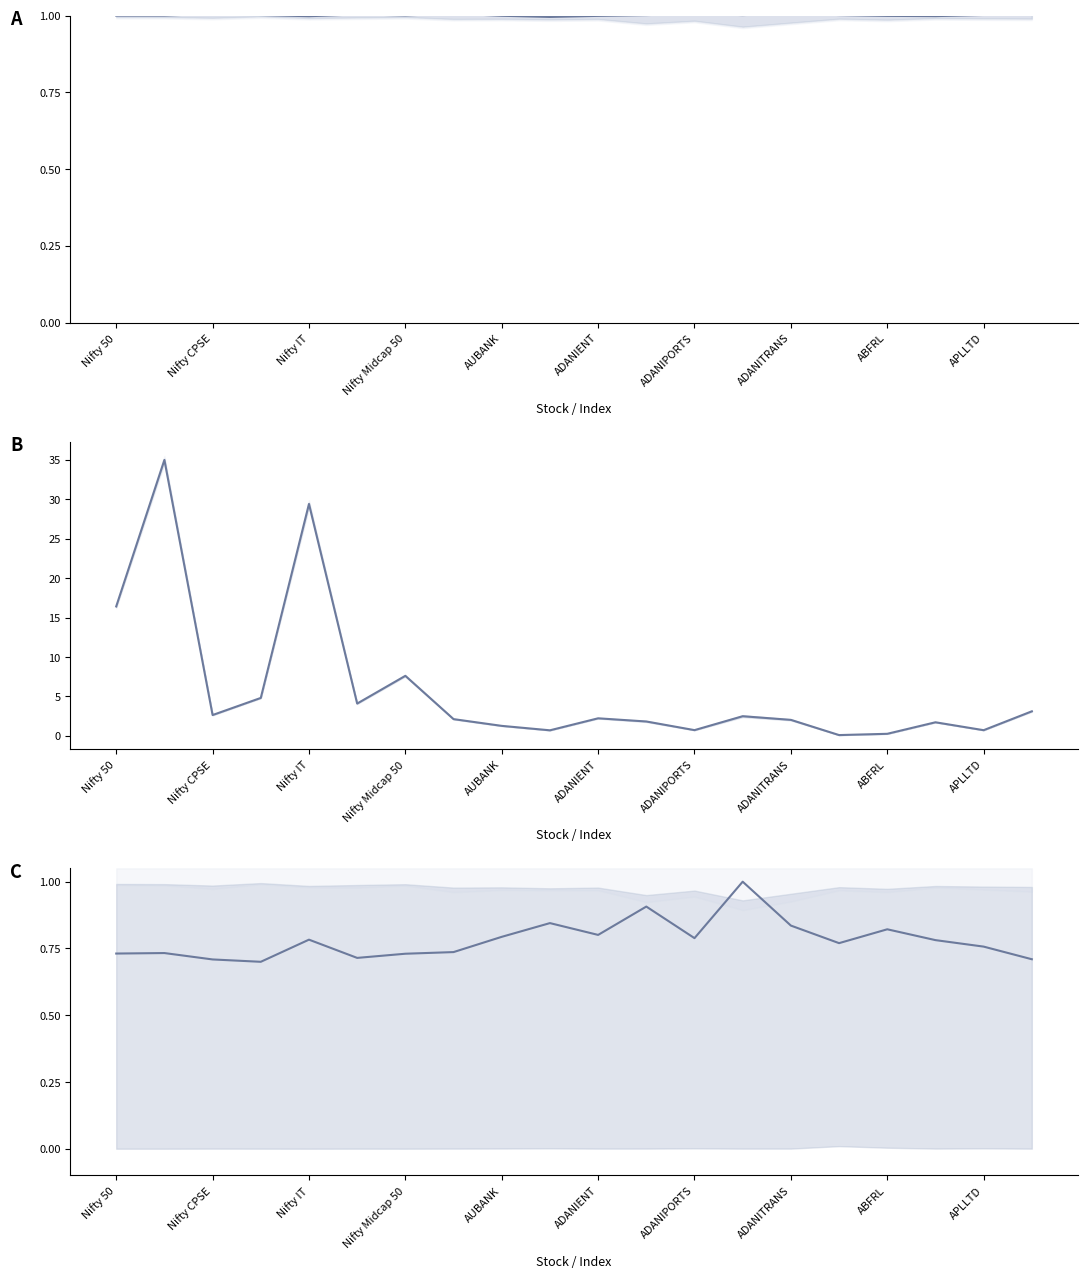

What position from the right is 13?

7